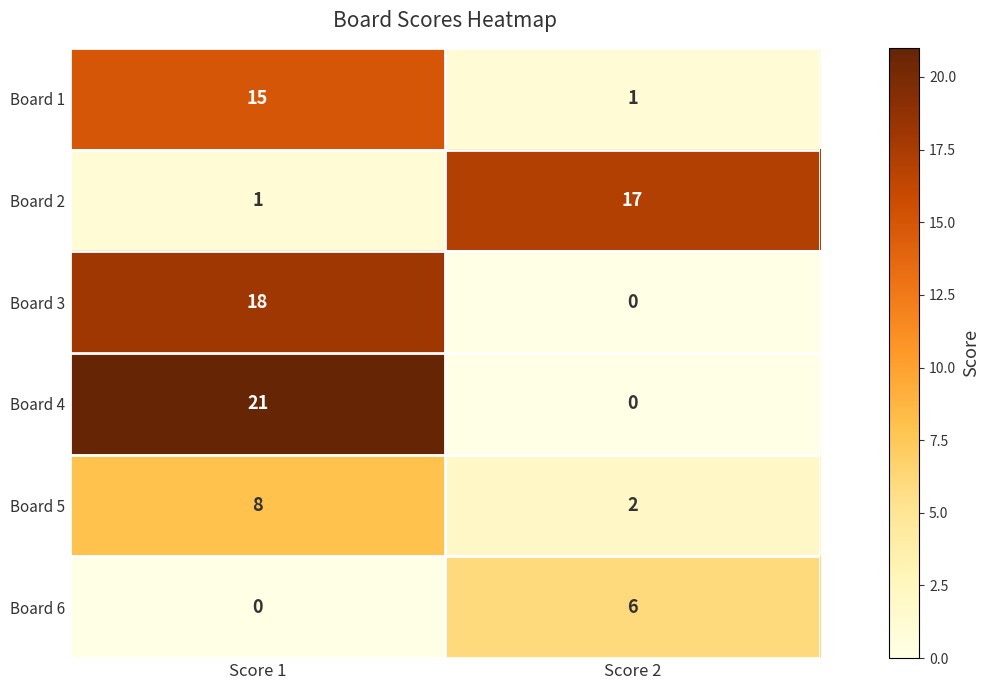

True or false: Board 3 has a value of 0 at Score 2.

True